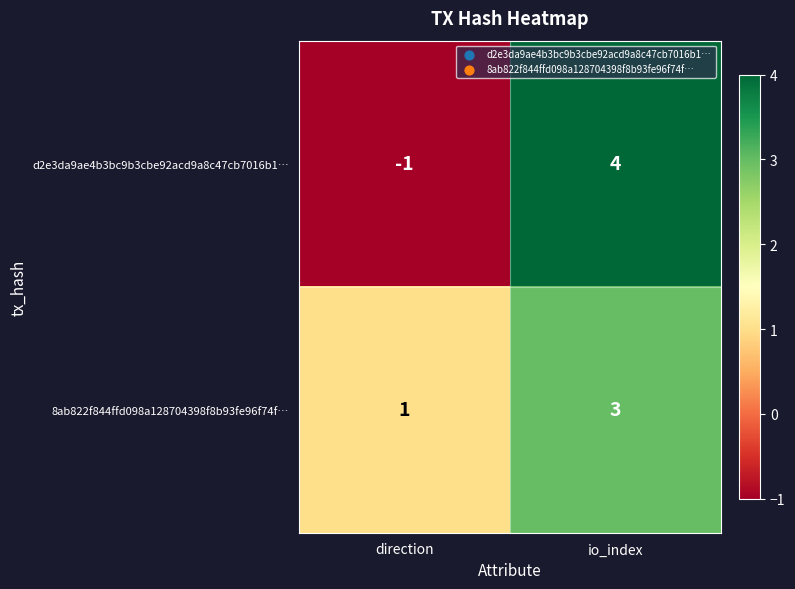

What is the maximum value shown in the chart?

4